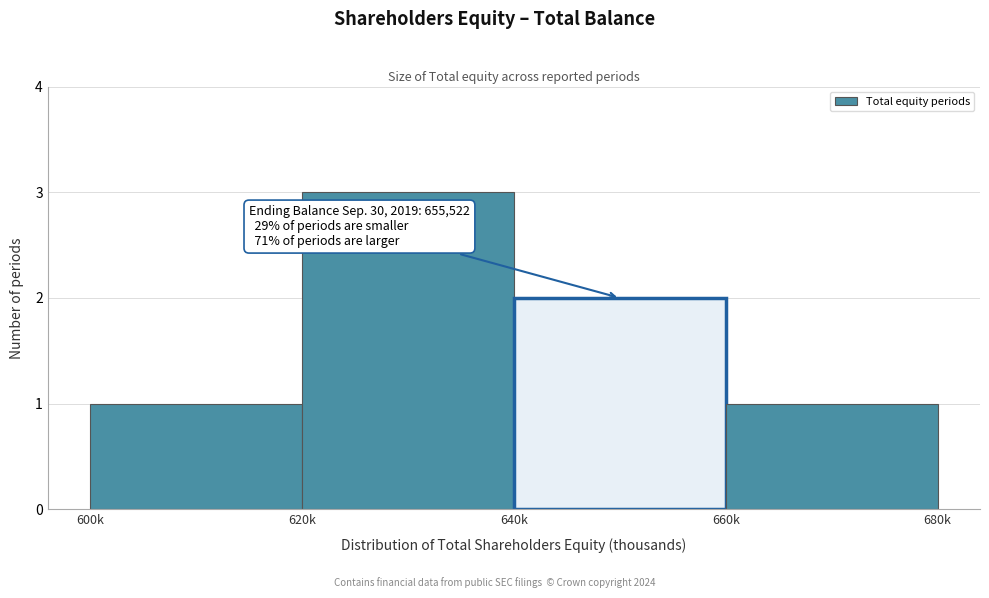

Reading left to right, transcribe all the data shown in this chart.

600k=1	620k=3	640k=2	660k=1